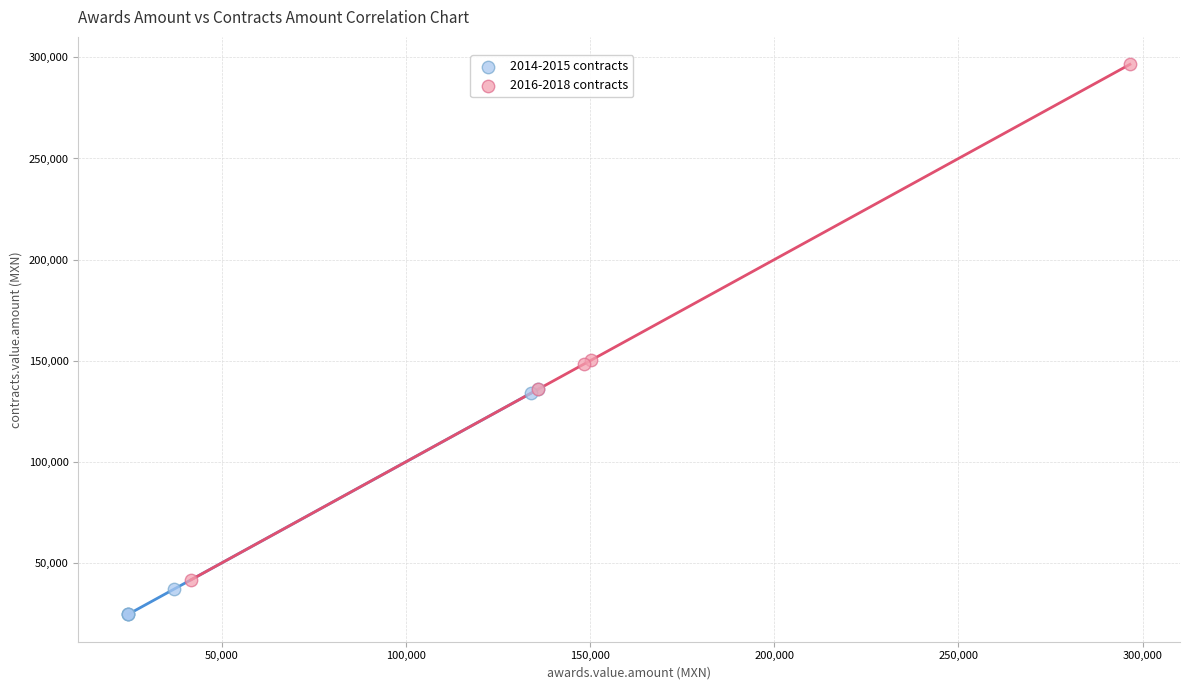

What are all the series names shown in the legend?

2014-2015 contracts, 2016-2018 contracts